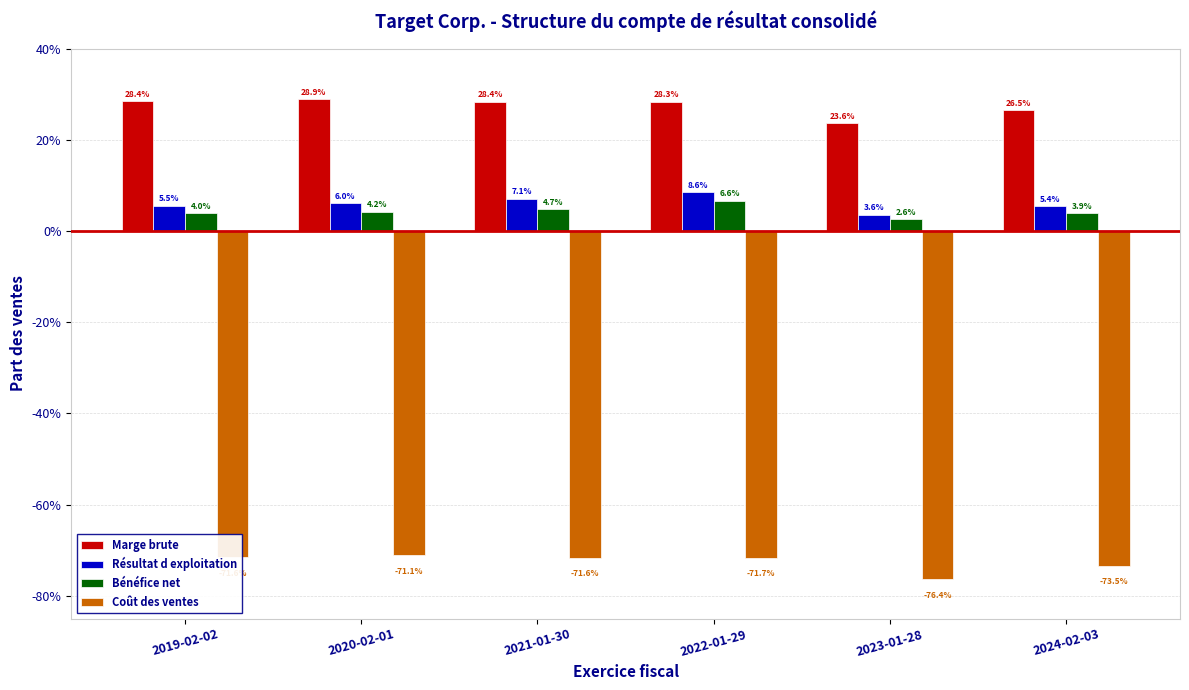

Which series has the largest range (max minus min)?

Marge brute